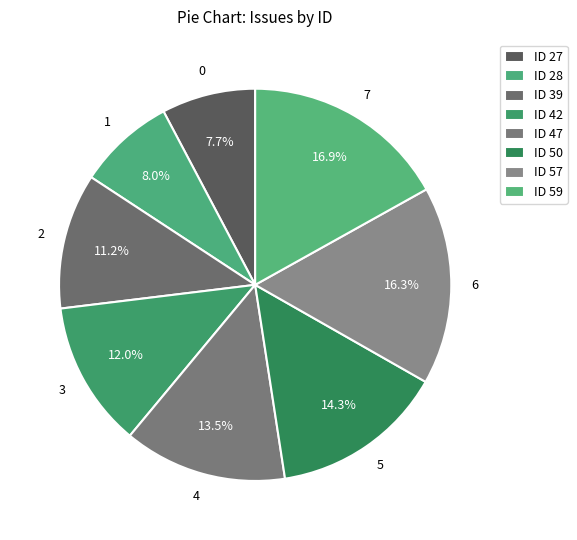

Does any single category account for the majority?

No